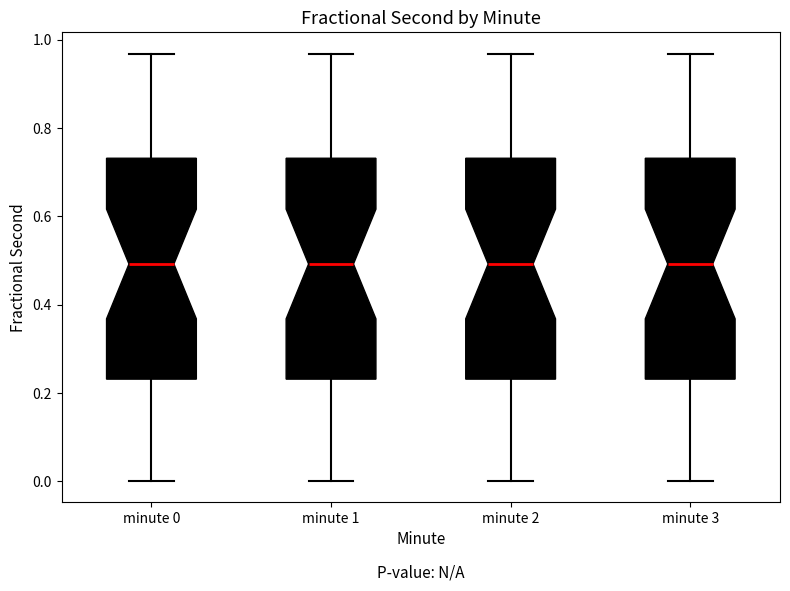

Reading left to right, read every box against the y-axis: the position of its median line, the range the box covers, and the ends of its whiskers. The values are not printed on the chart, so give them approximately, as read against the axis.

minute 0: median 0.50, box 0.24 to 0.74, whiskers 0.00 to 0.96
minute 1: median 0.50, box 0.24 to 0.74, whiskers 0.00 to 0.96
minute 2: median 0.50, box 0.24 to 0.74, whiskers 0.00 to 0.96
minute 3: median 0.50, box 0.24 to 0.74, whiskers 0.00 to 0.96